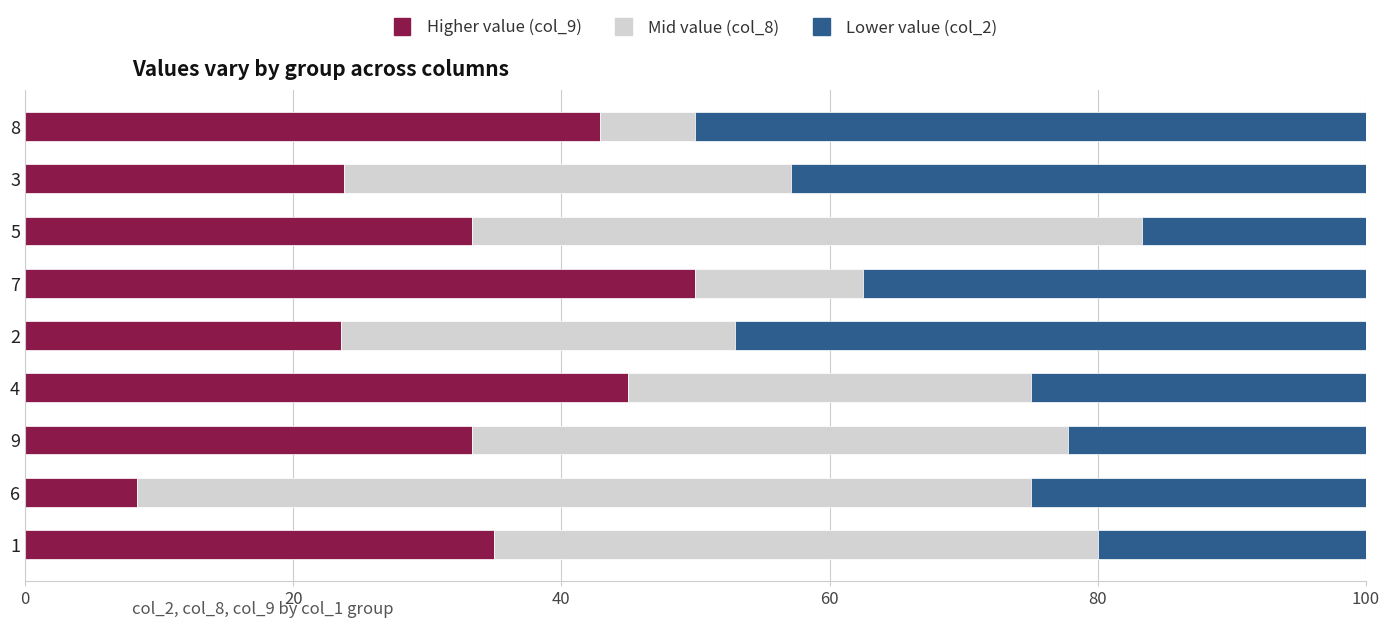

The value of Higher value (col_9) at 9 is 9.0. True or false?

False